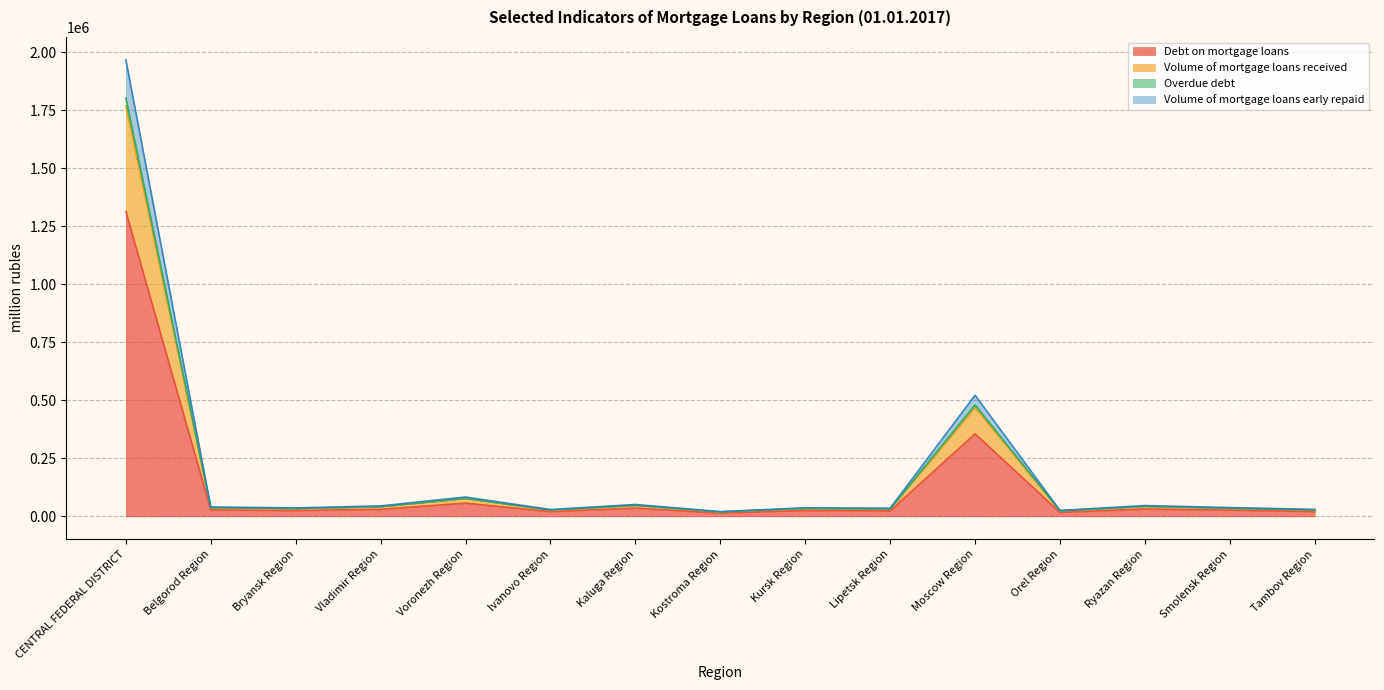

Which label corresponds to the smallest value in the chart?

Kostroma Region